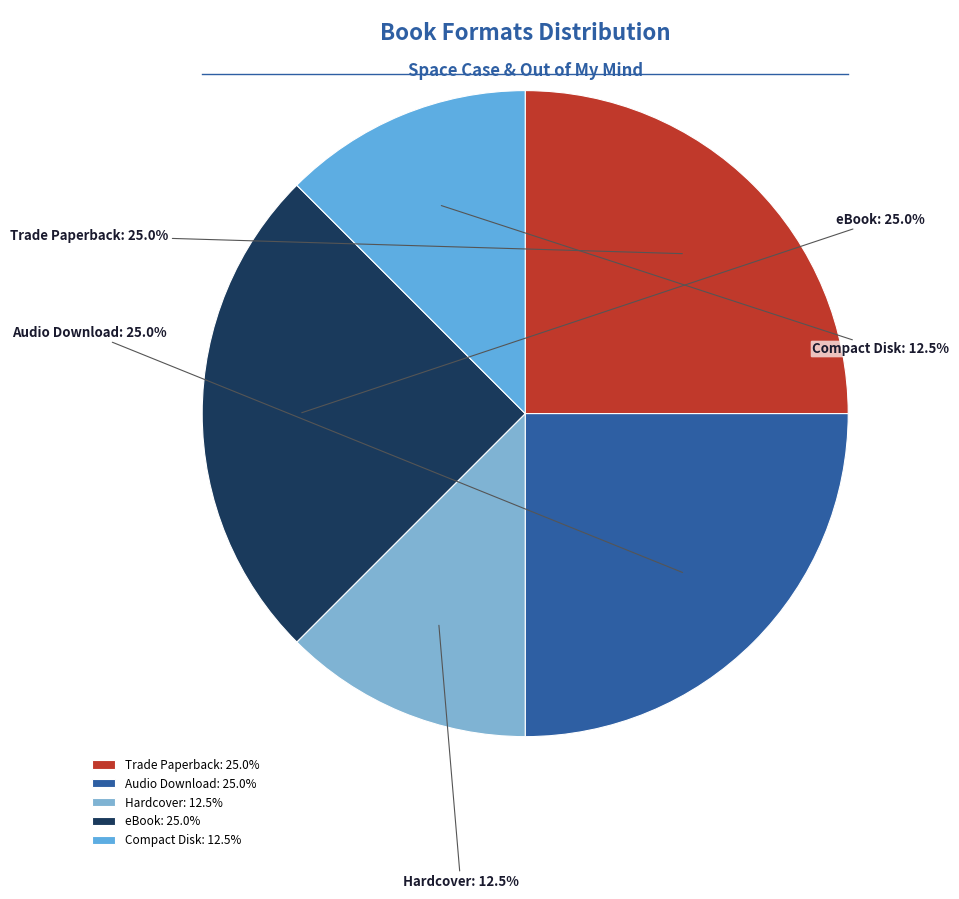

What is the ratio of the value at Trade Paperback to the value at Audio Download?

1.0